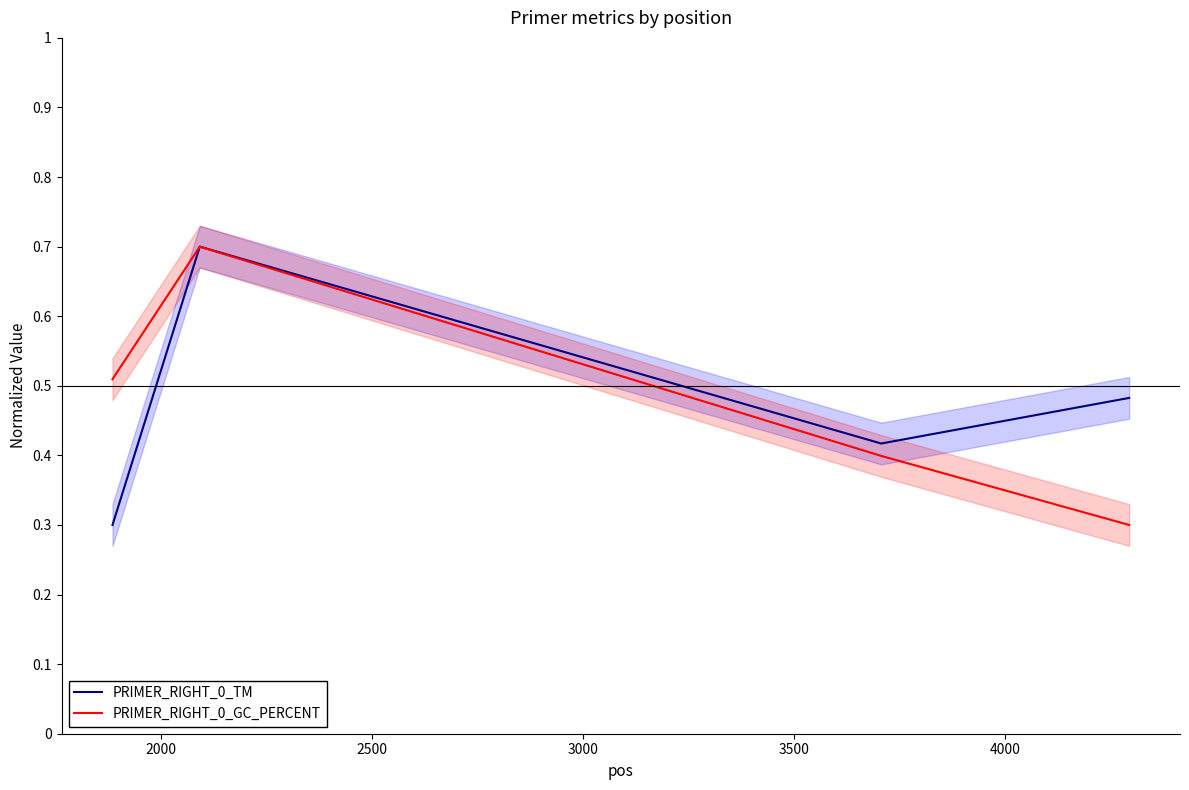

What are all the series names shown in the legend?

PRIMER_RIGHT_0_TM, PRIMER_RIGHT_0_GC_PERCENT